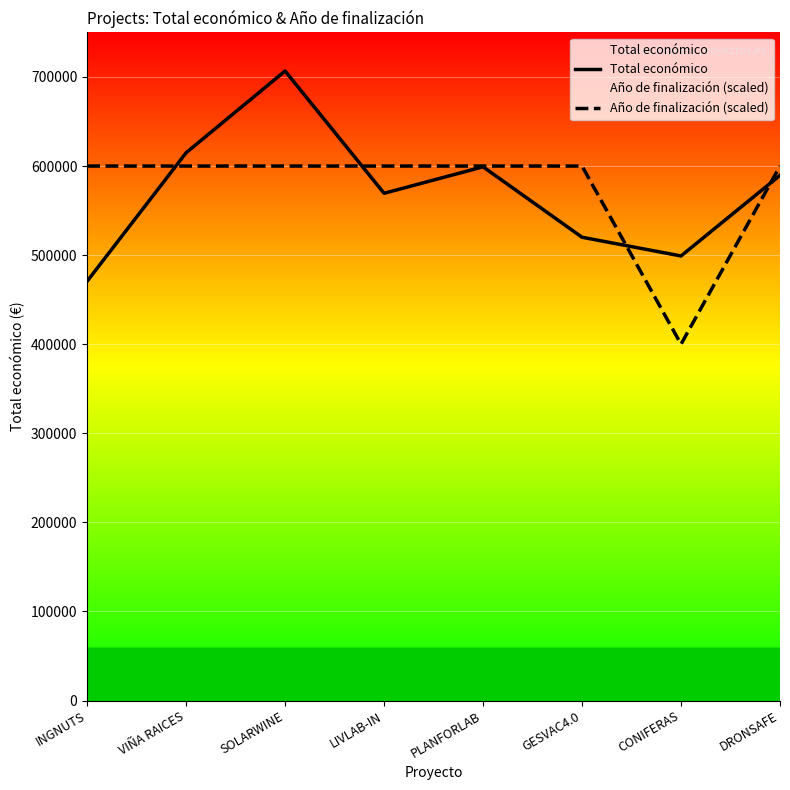

The Total económico series shows 706697 at SOLARWINE. True or false?

True